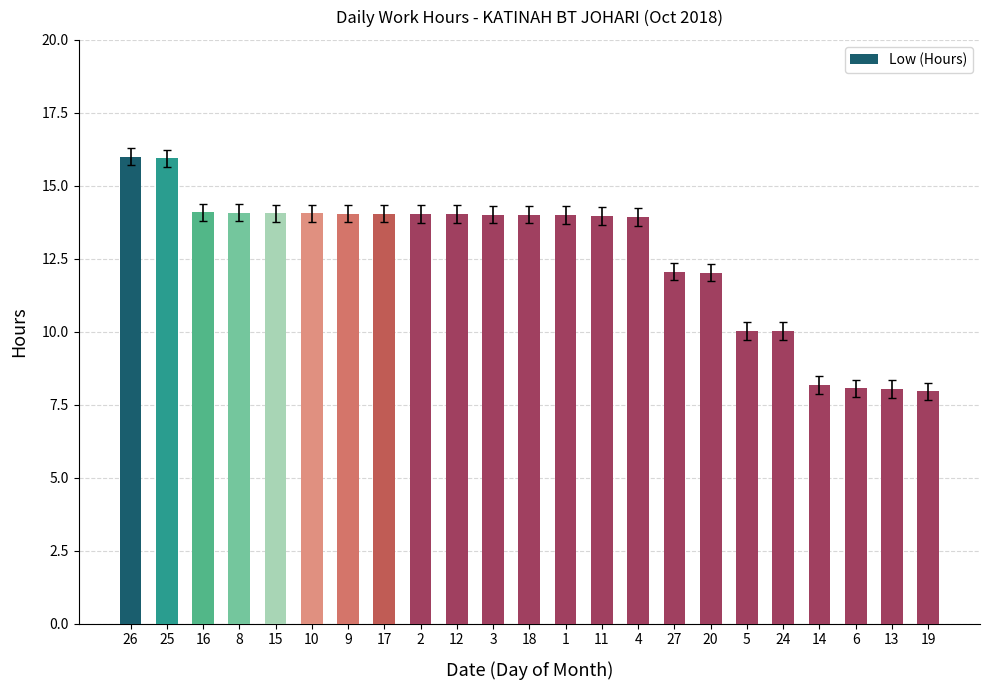

Is it true that the value at 13 is 8.0?

True